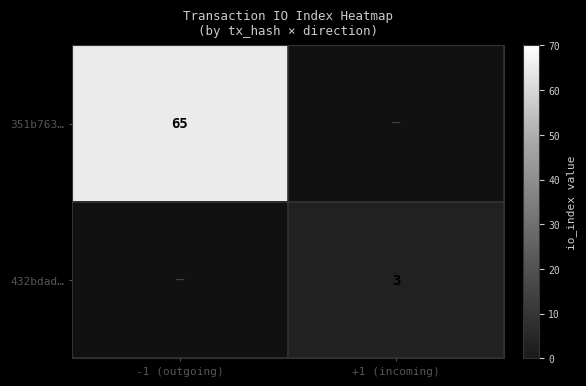

Is it true that 351b763… equals 100 at -1 (outgoing)?

False